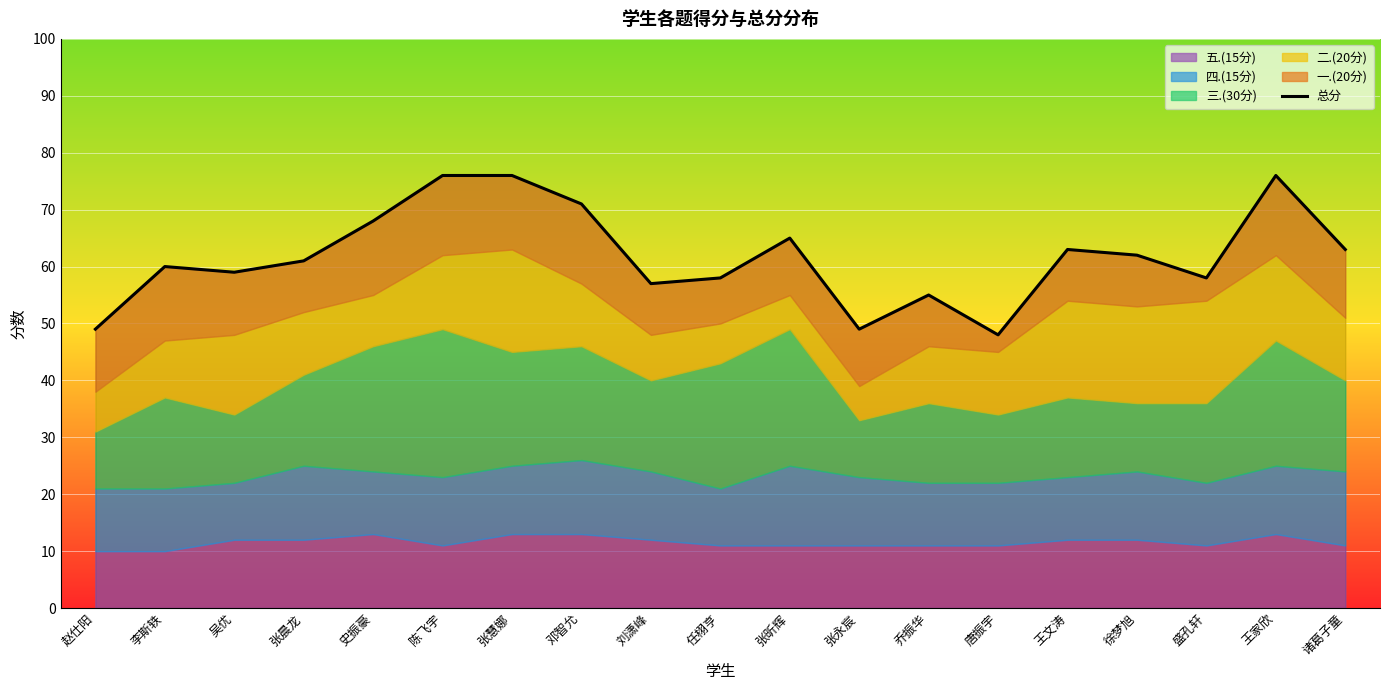

List the labels in order of value, largest first.

陈飞宇, 张慧娜, 王家欣, 邓智允, 史振豪, 张昕辉, 王文涛, 诸葛子童, 徐梦旭, 张晨龙, 李斯轶, 吴优, 任栩亨, 盛孔轩, 刘潇峰, 乔振华, 赵仕阳, 张永宸, 唐振宇